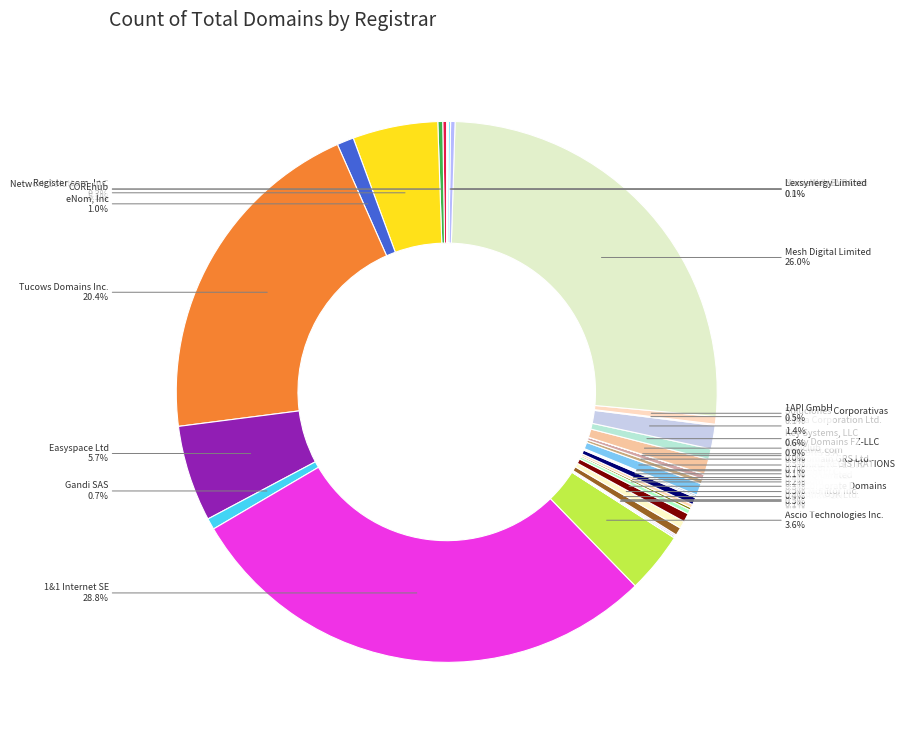

Is there any slice that represents more than half of the pie?

No